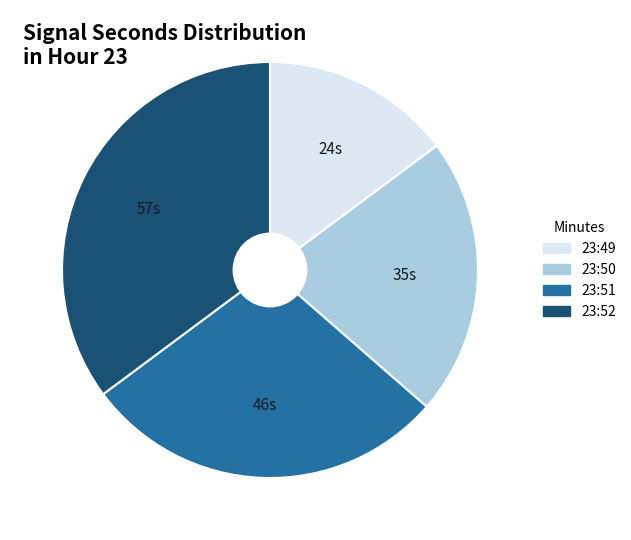

Rank the categories by value from lowest to highest.

23:49, 23:50, 23:51, 23:52